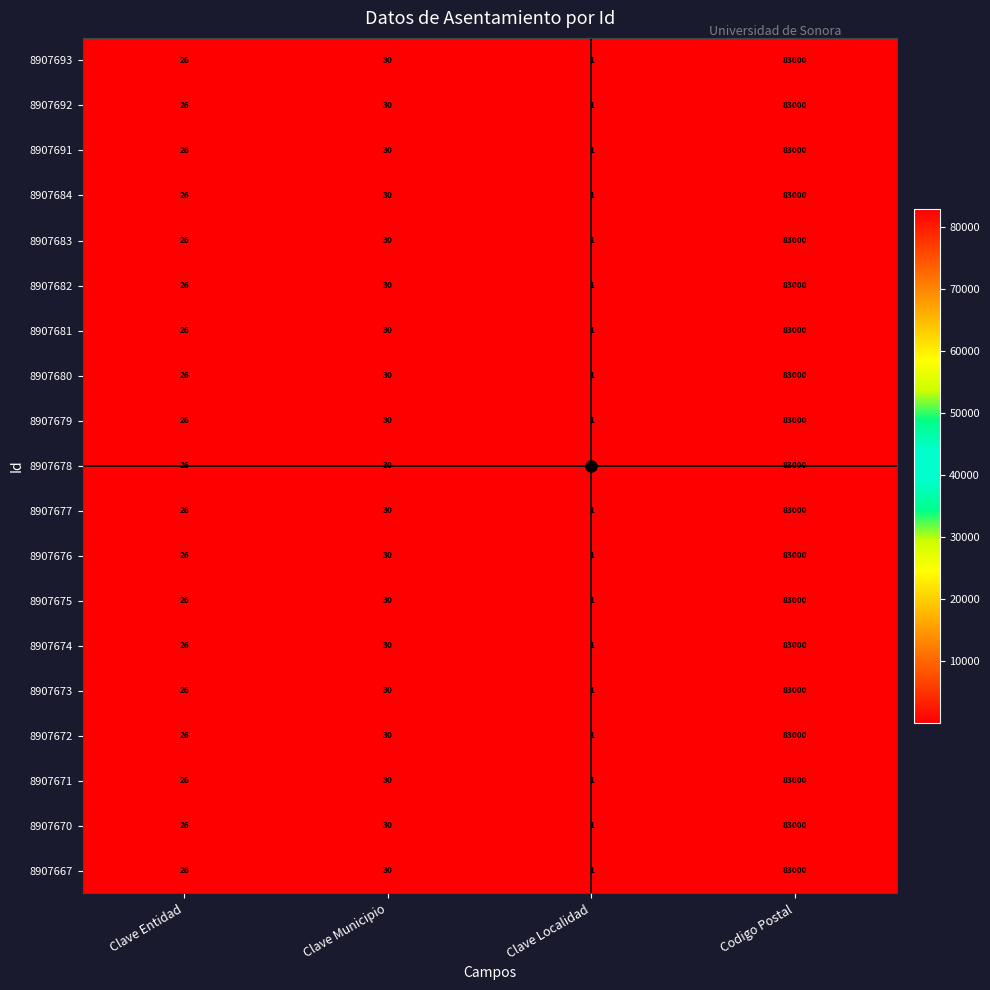

Rank the categories by 8907672 value from highest to lowest.

Codigo Postal, Clave Municipio, Clave Entidad, Clave Localidad